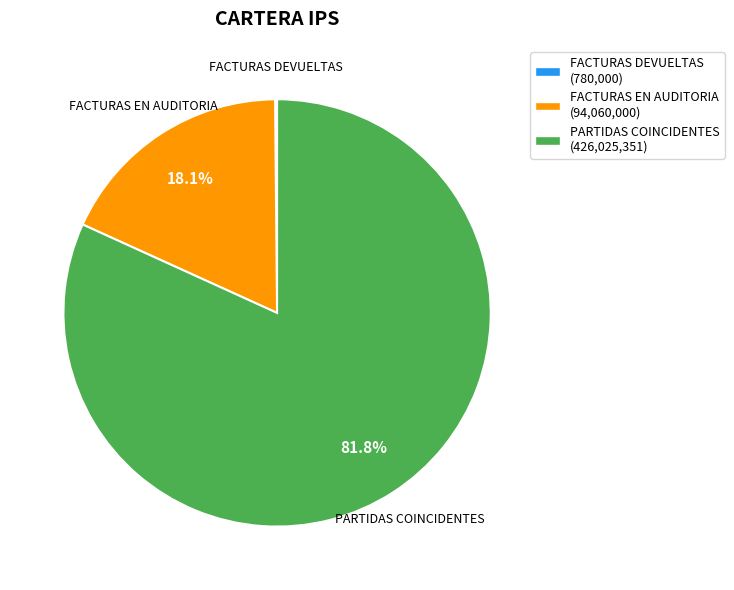

Which has a higher value, PARTIDAS COINCIDENTES or FACTURAS EN AUDITORIA?

PARTIDAS COINCIDENTES